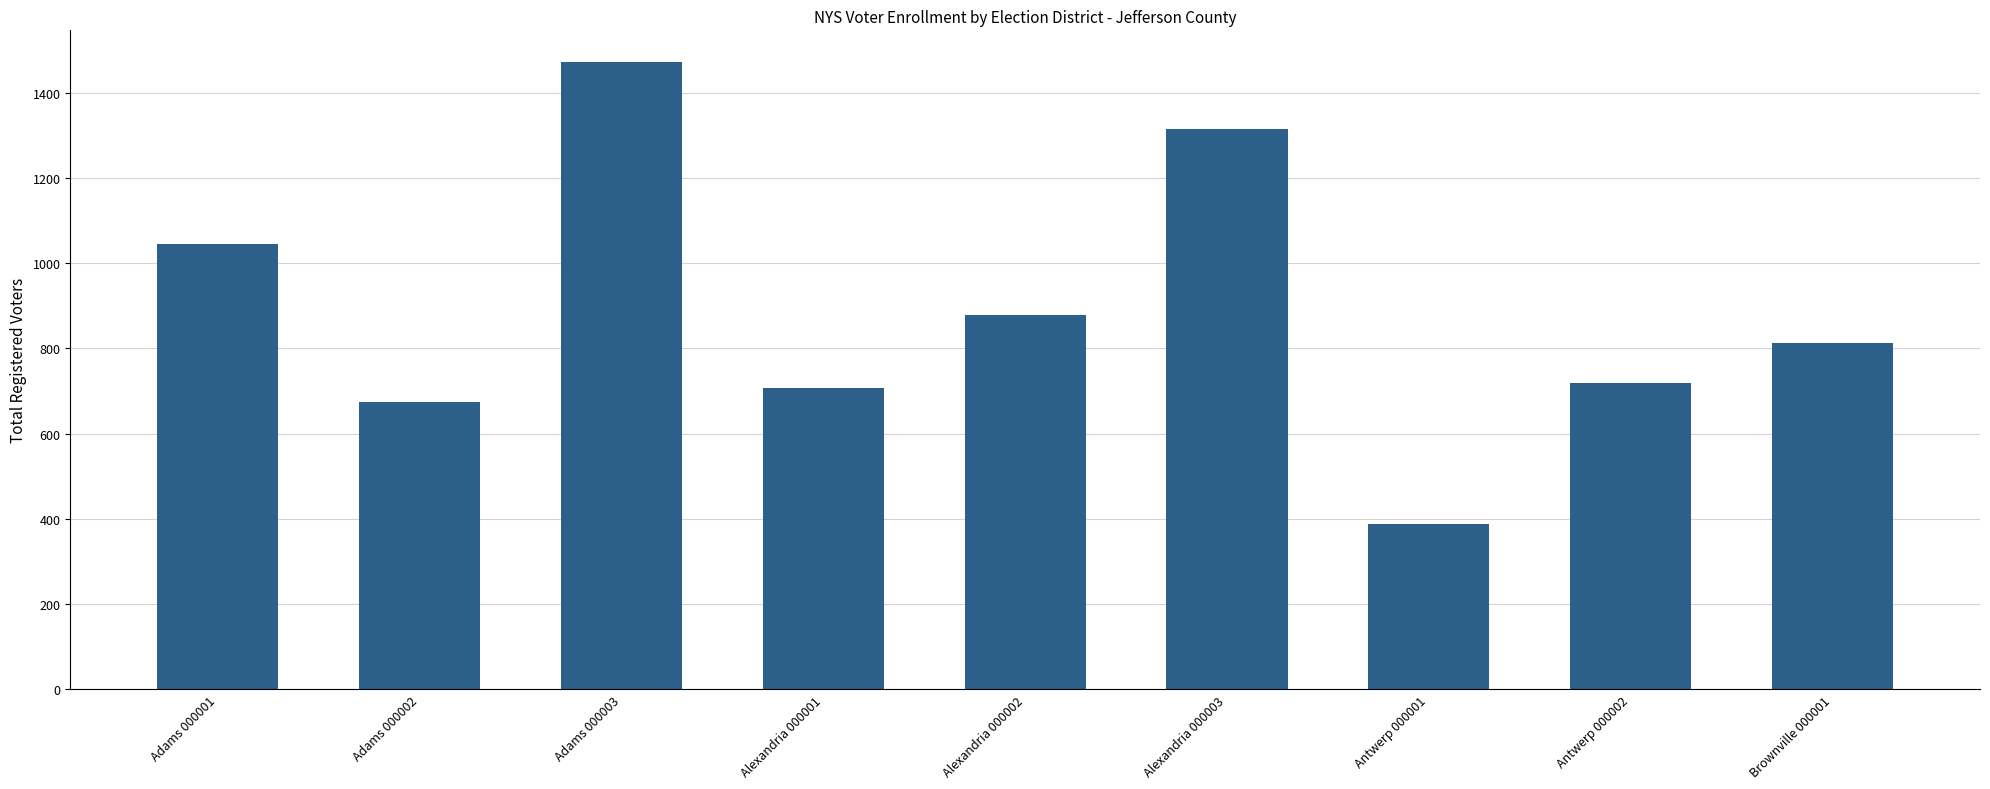

Where is the data nearest to the value 930?

Alexandria 000002